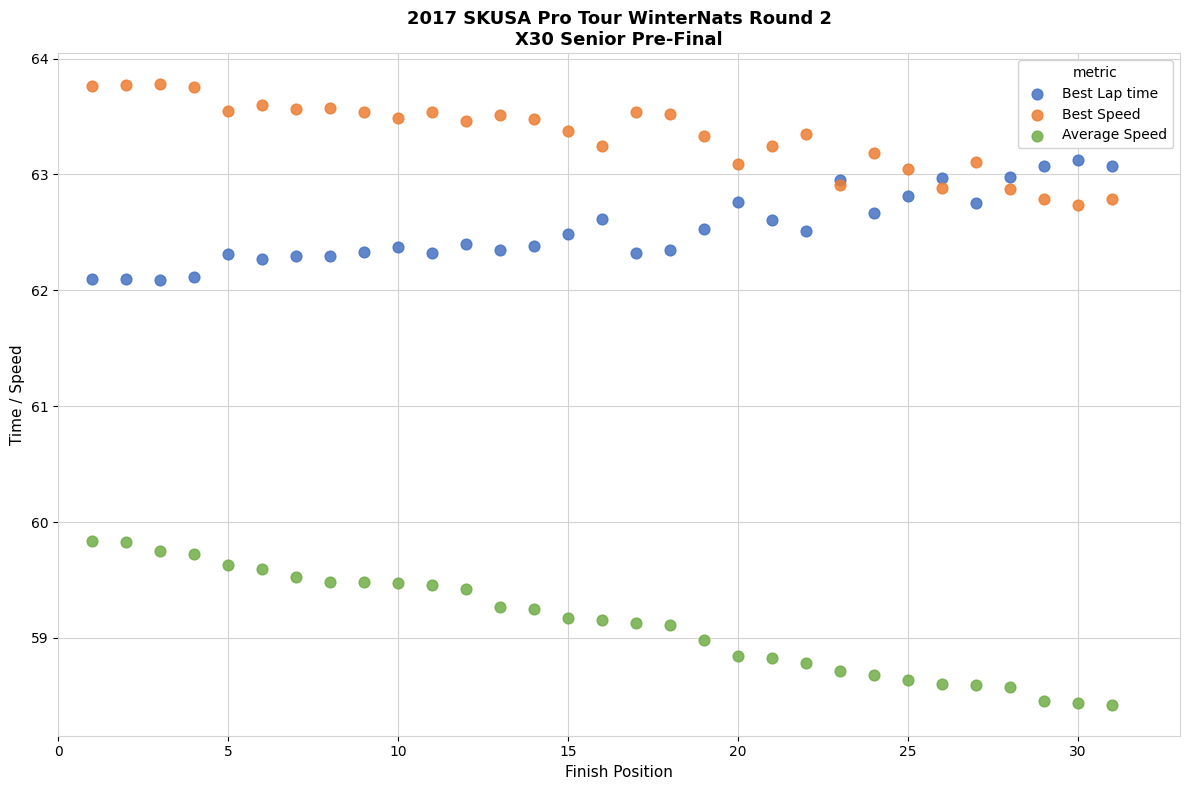

What is the X range (max minus min) for the scatter plot?

30.0